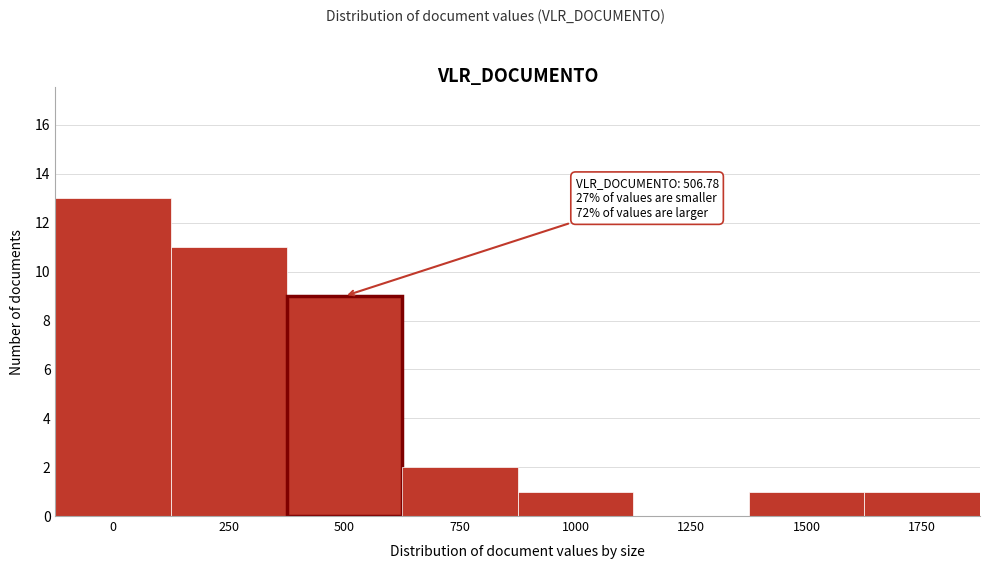

Reading left to right, what are all the values shown in this chart?

0=13	250=11	500=9	750=2	1000=1	1250=0	1500=1	1750=1